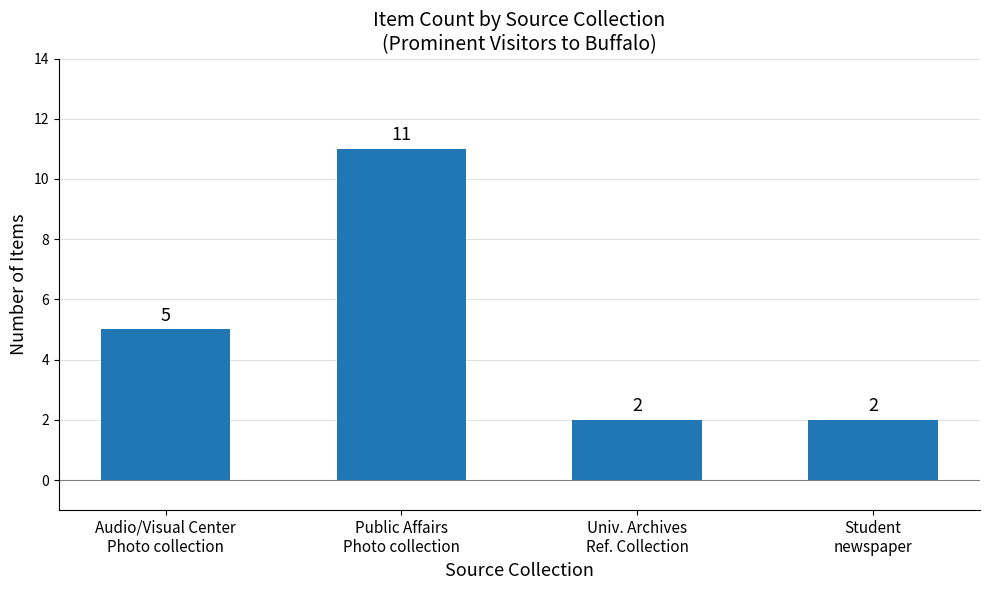

What position from the right is Univ. Archives
Ref. Collection?

2